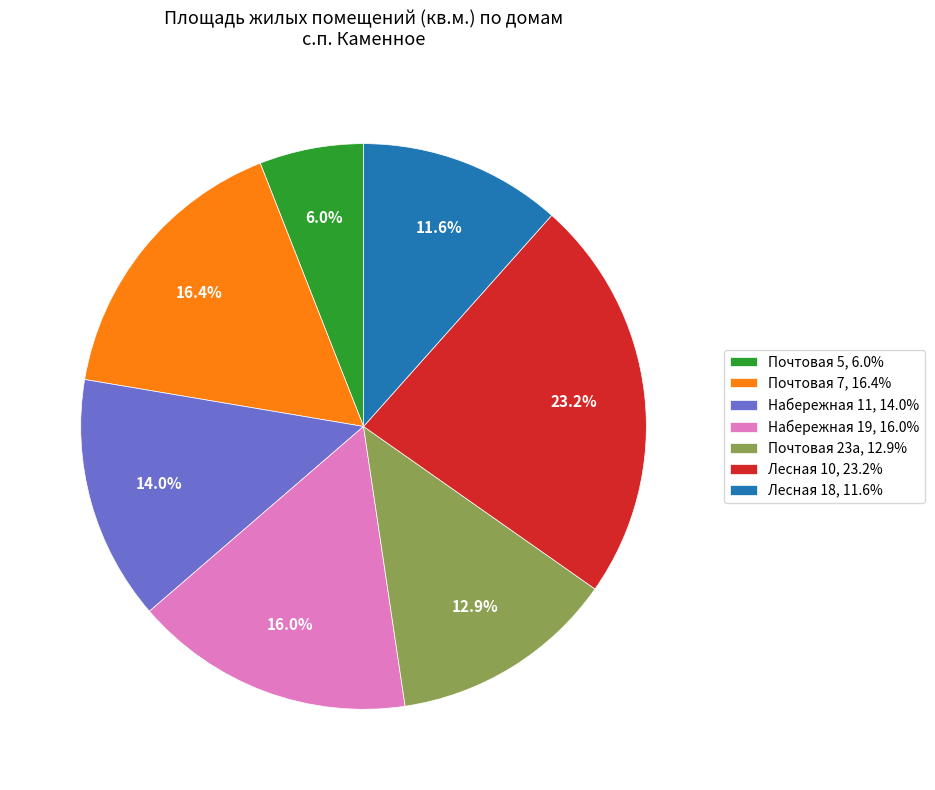

Which slice is the largest?

Лесная 10